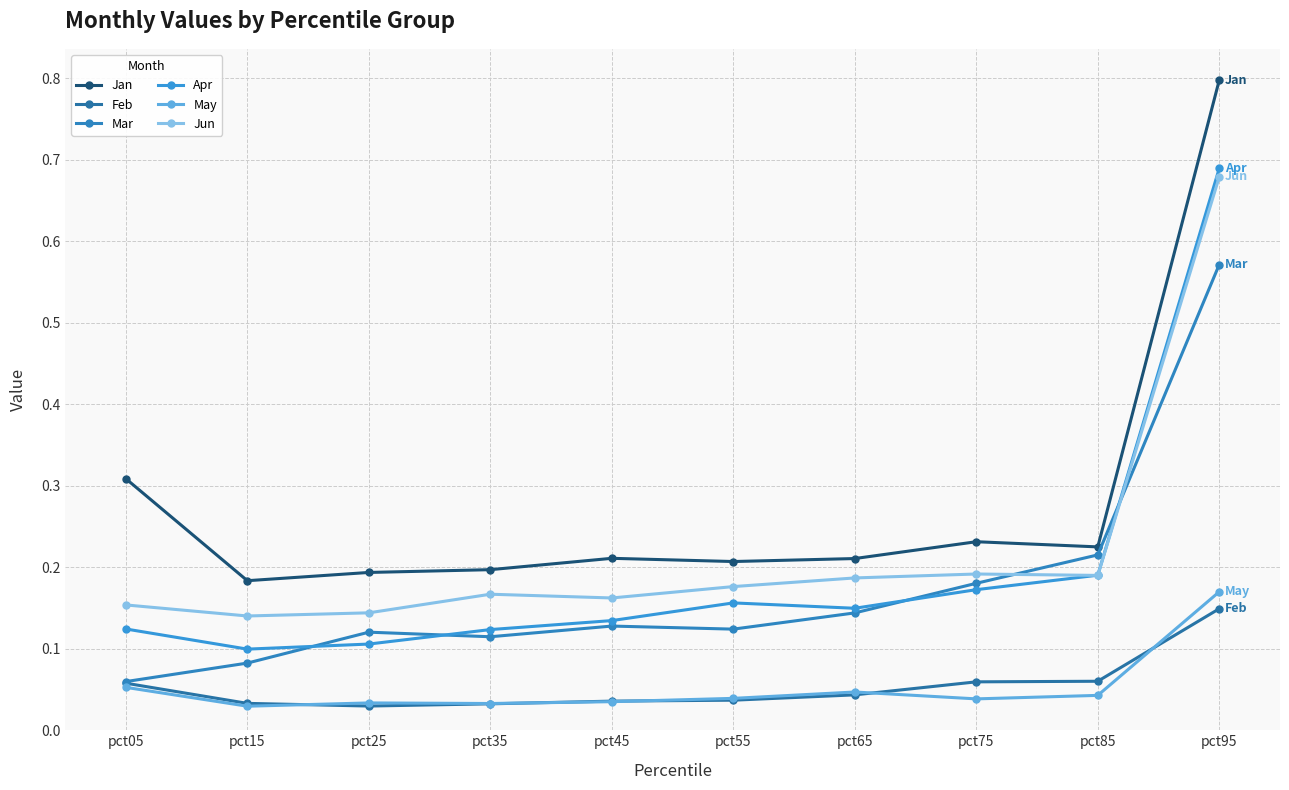

Does the chart have visible grid lines?

Yes